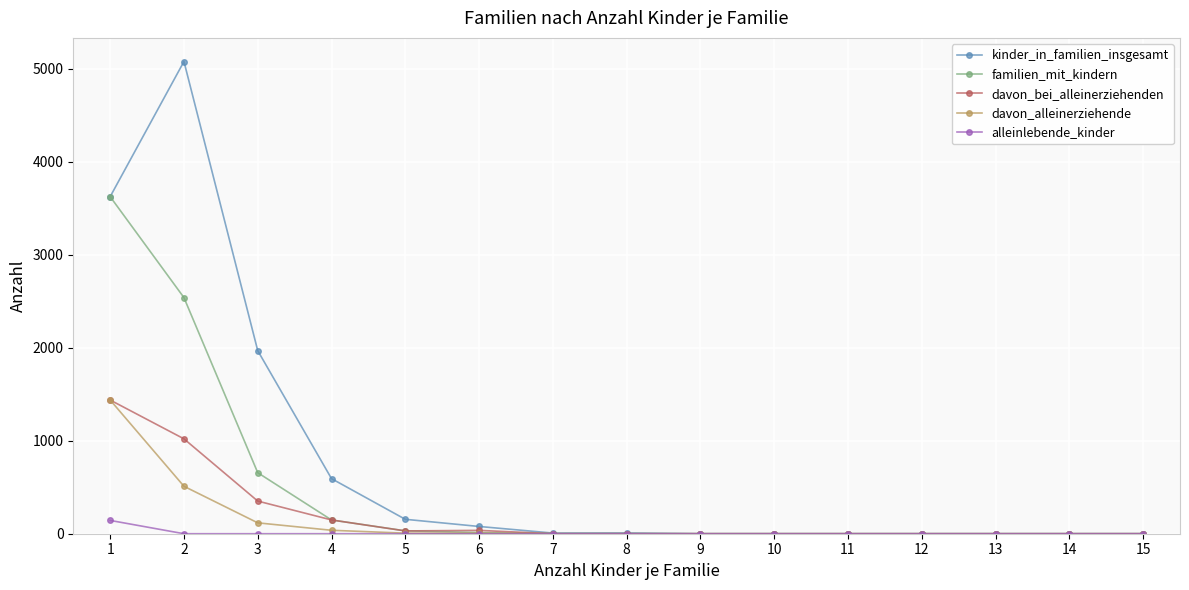

What is the spread (max minus min) of values at 5?

155